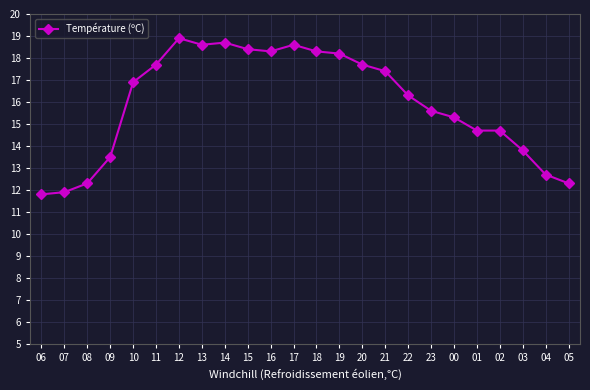

What is the label of the 9th point from the left?

14